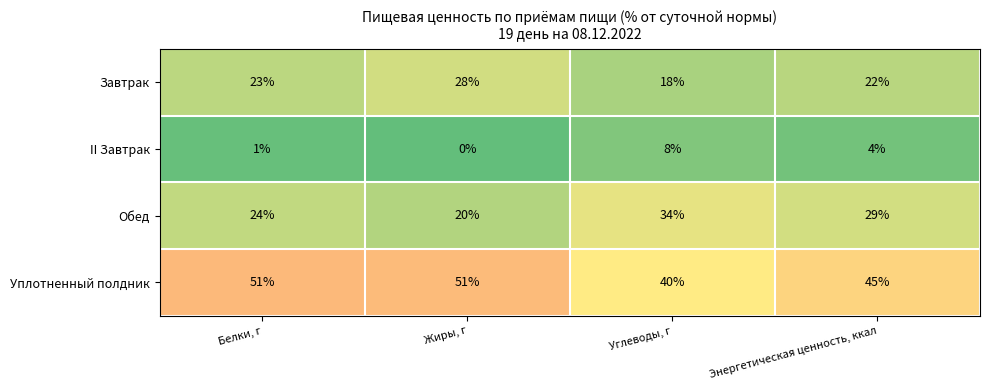

Reading left to right, extract all data points from this chart.

Завтрак: 23	28	18	22
II Завтрак: 1	0	8	4
Обед: 24	20	34	29
Уплотненный полдник: 51	51	40	45